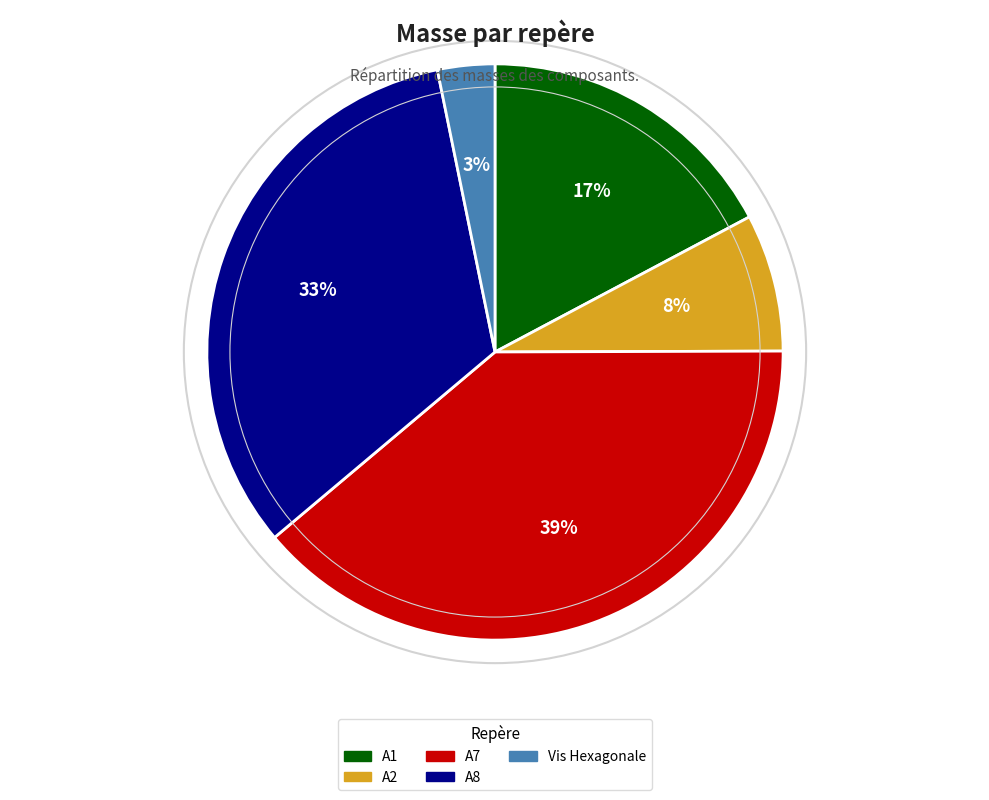

What is the largest slice in the pie chart?

A7